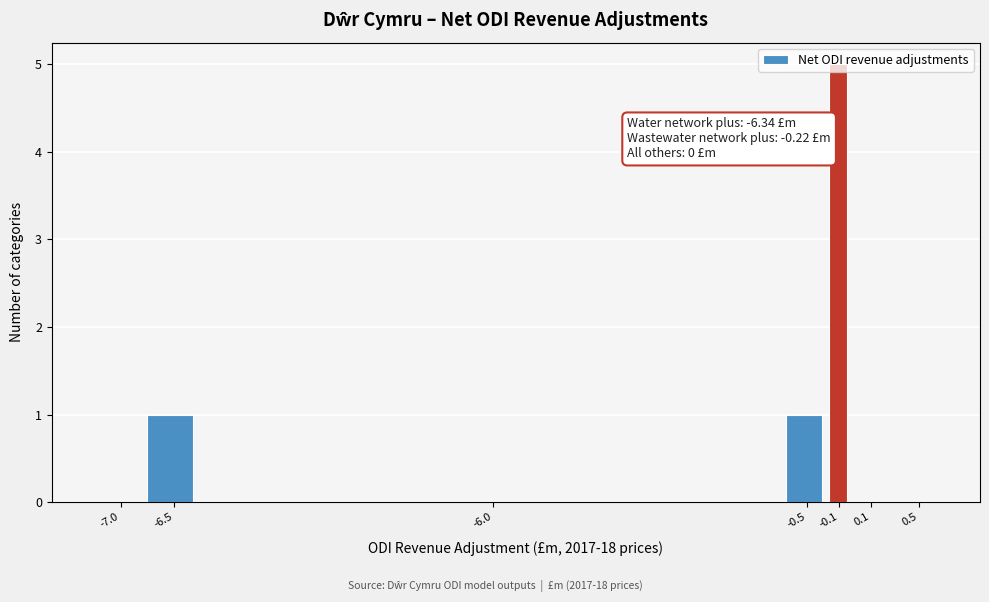

What is the maximum value shown in the chart?

5